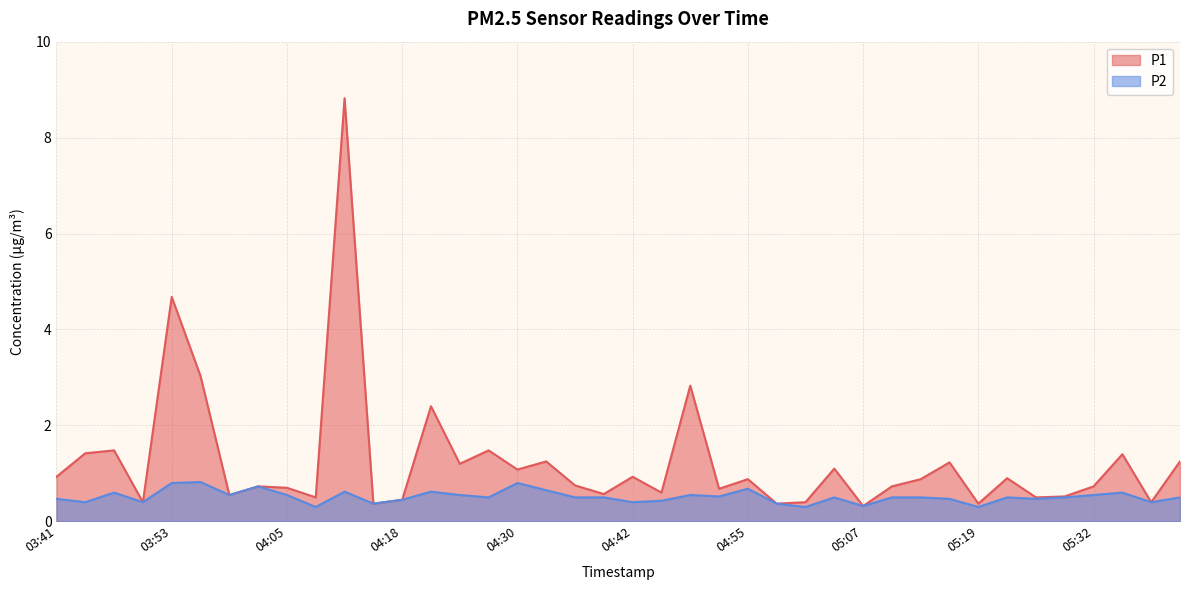

What is the lowest value of the P2 series?

0.3